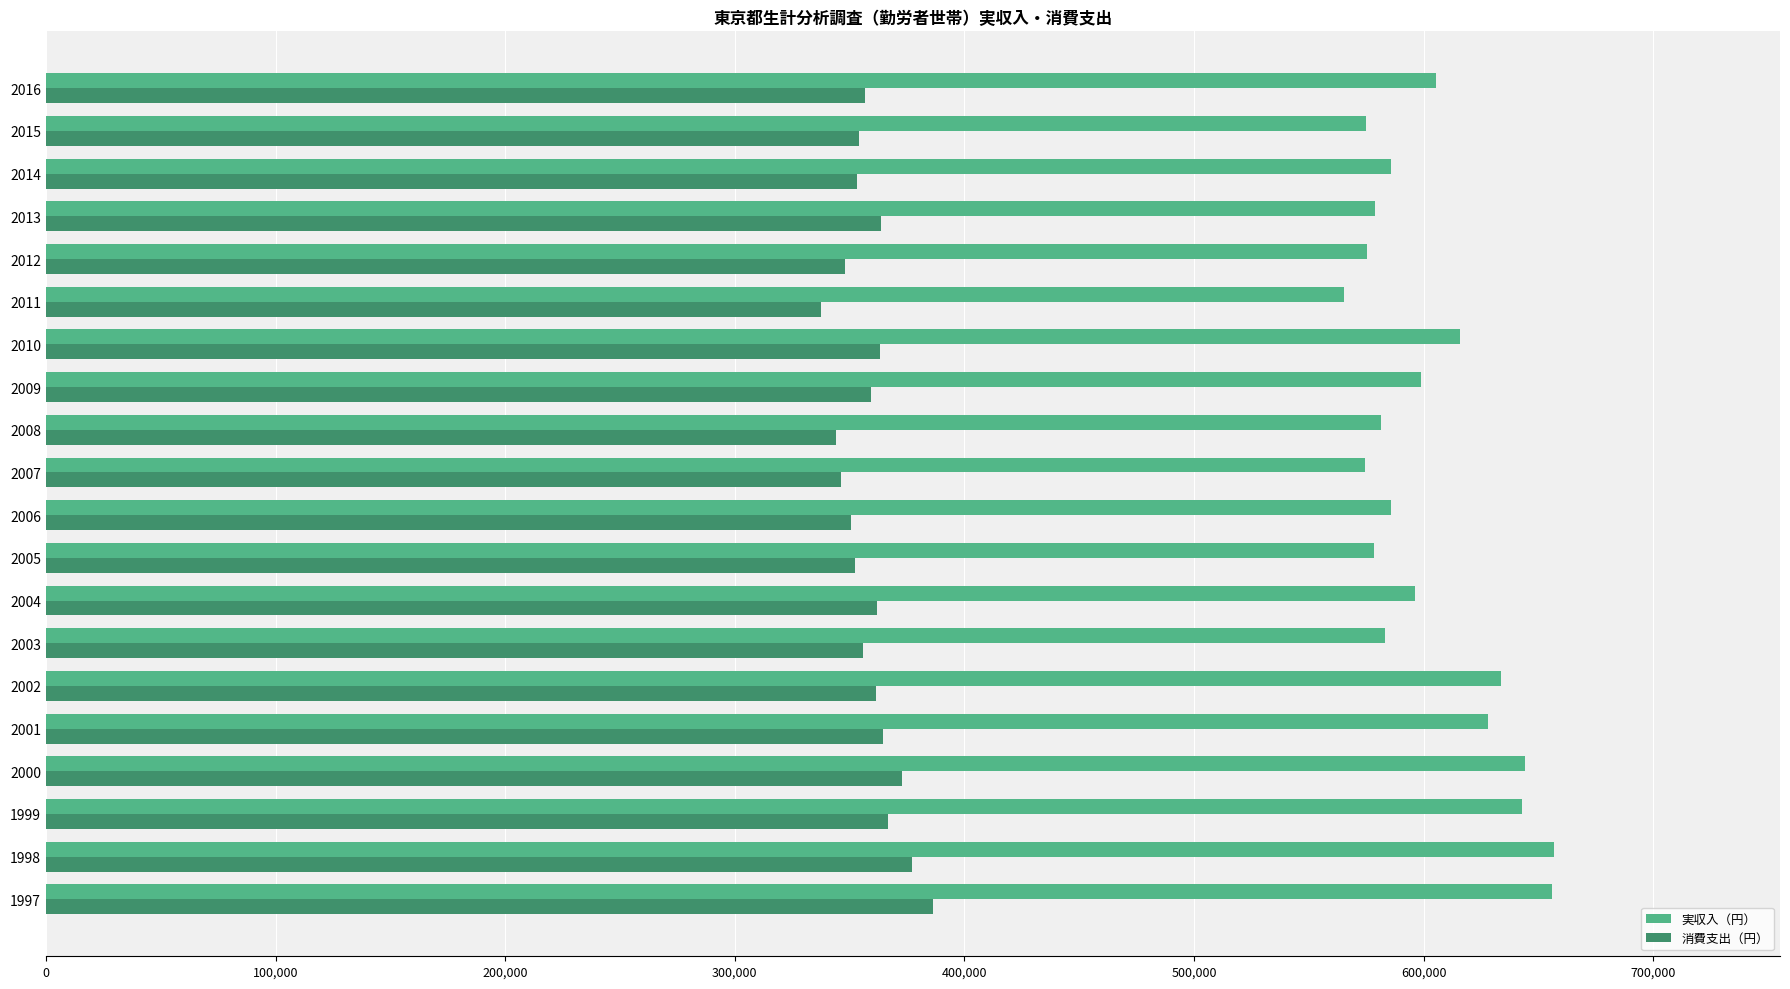

The value of 実収入（円） at 2004 is 1004169. True or false?

False